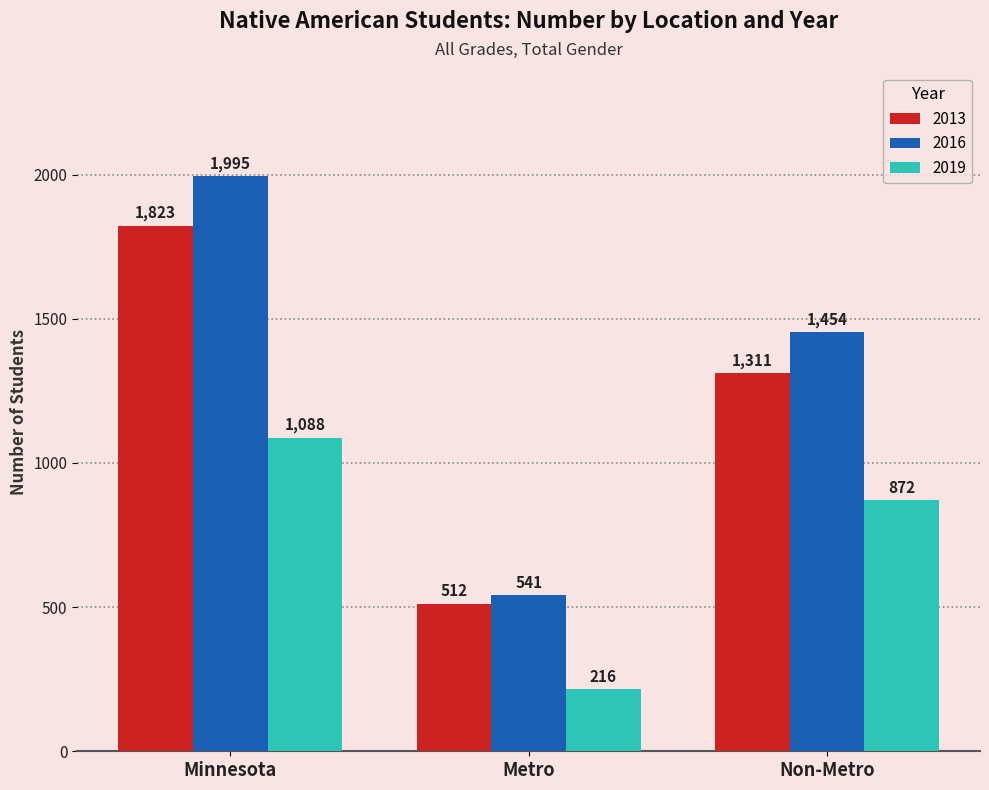

How many data points in 2013 are less than 1311?

1